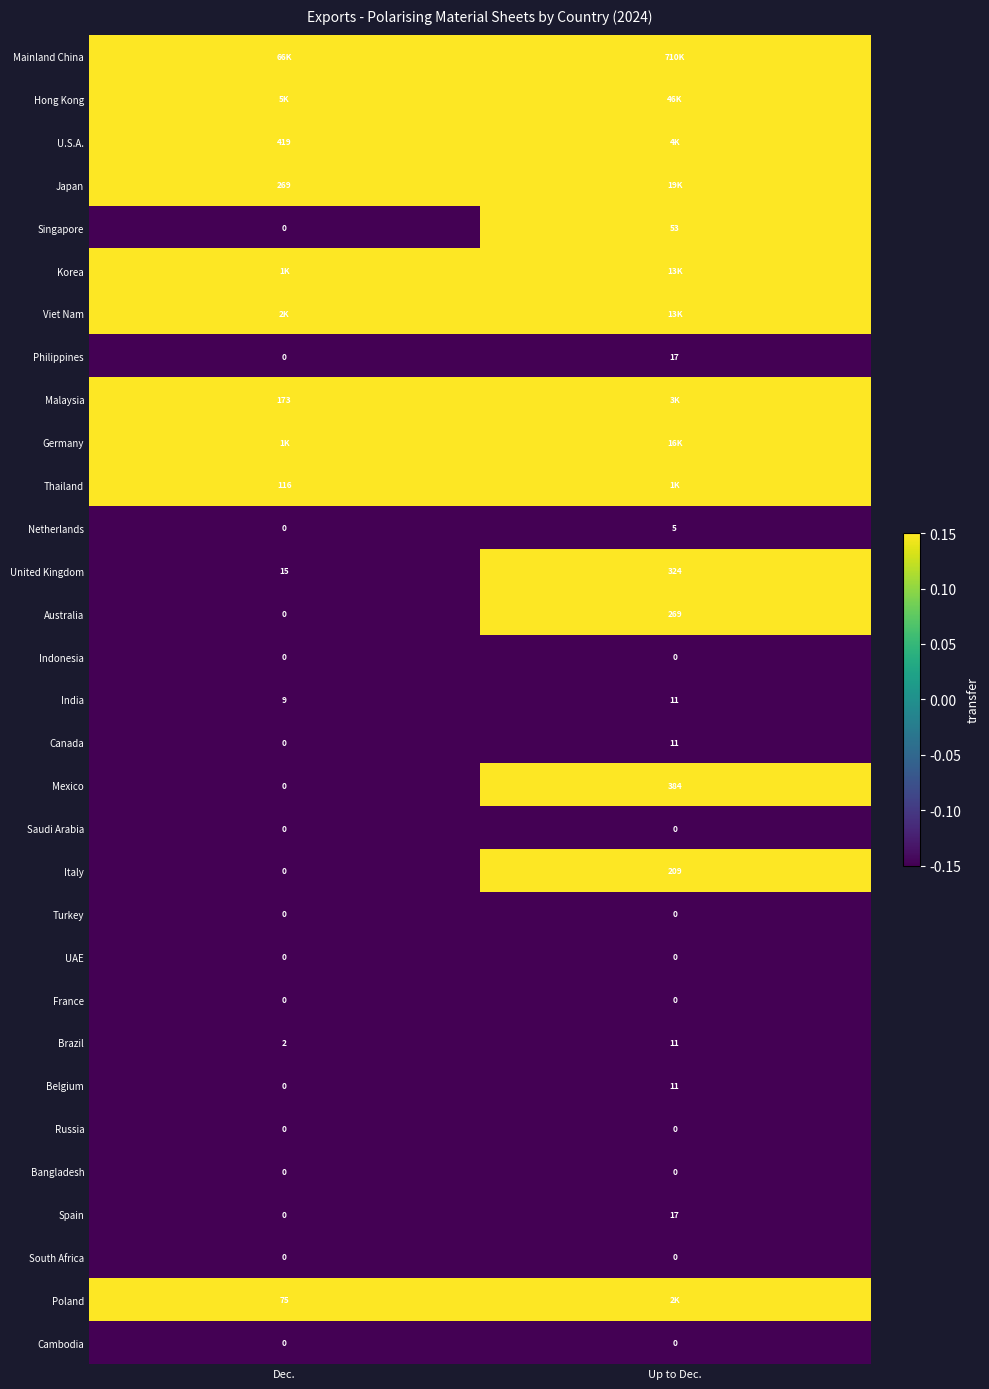

List the labels in order of India value, largest first.

Up to Dec., Dec.